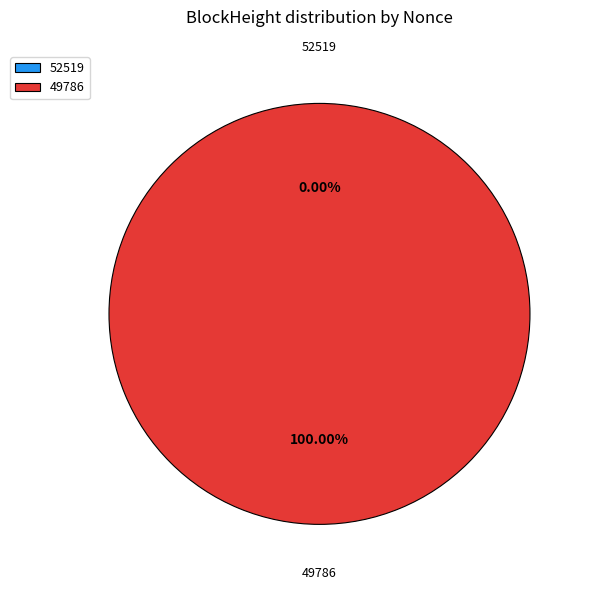

What is the smallest slice in the pie chart?

52519